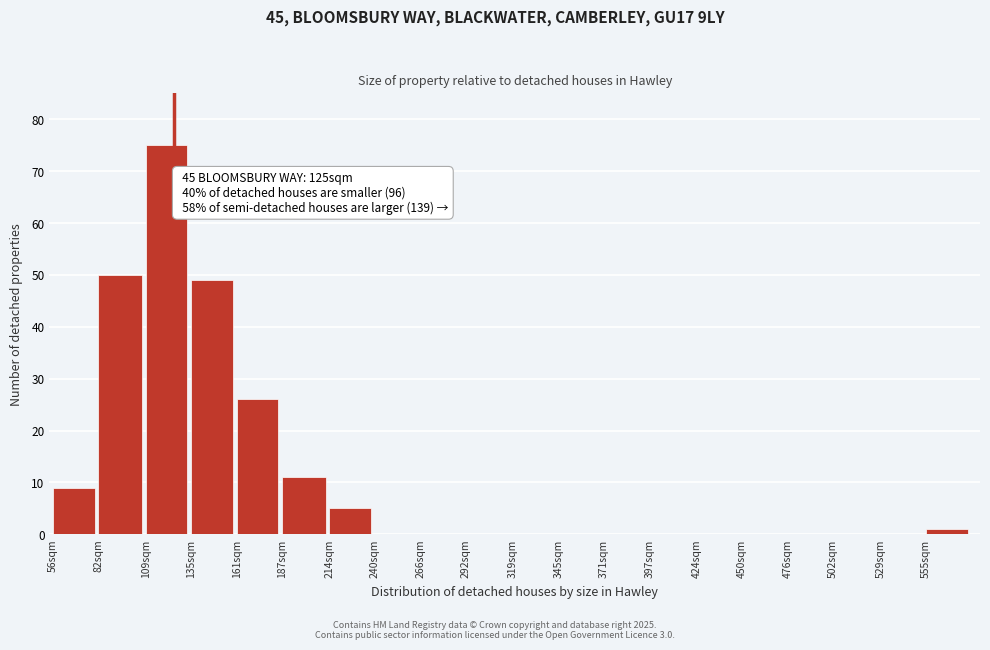

Reading left to right, list all the values displayed in this chart.

56sqm=9	82sqm=50	109sqm=75	135sqm=49	161sqm=26	187sqm=11	214sqm=5	240sqm=0	266sqm=0	292sqm=0	319sqm=0	345sqm=0	371sqm=0	397sqm=0	424sqm=0	450sqm=0	476sqm=0	502sqm=0	529sqm=0	555sqm=1